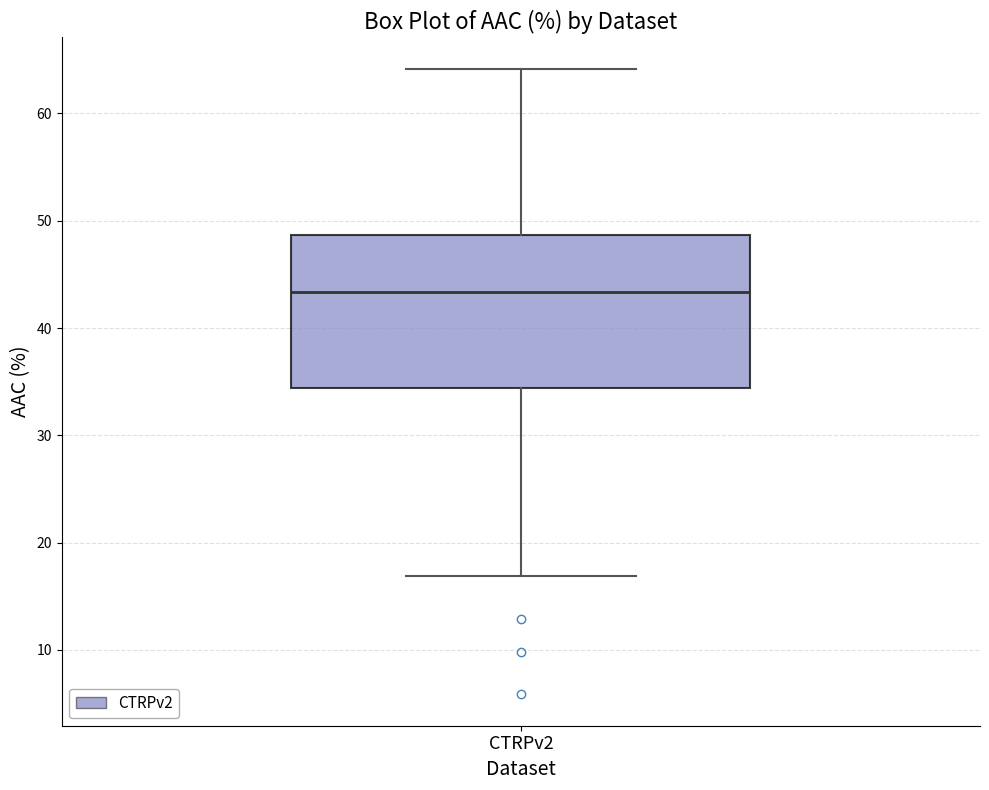

Transcribe this box plot: give where the median line is, the range the box spans, and where the two whiskers end, as read against the y-axis. The values are not printed on the chart, so give them approximately, as read against the axis.

median 43, box 34 to 49, whiskers 17 to 64